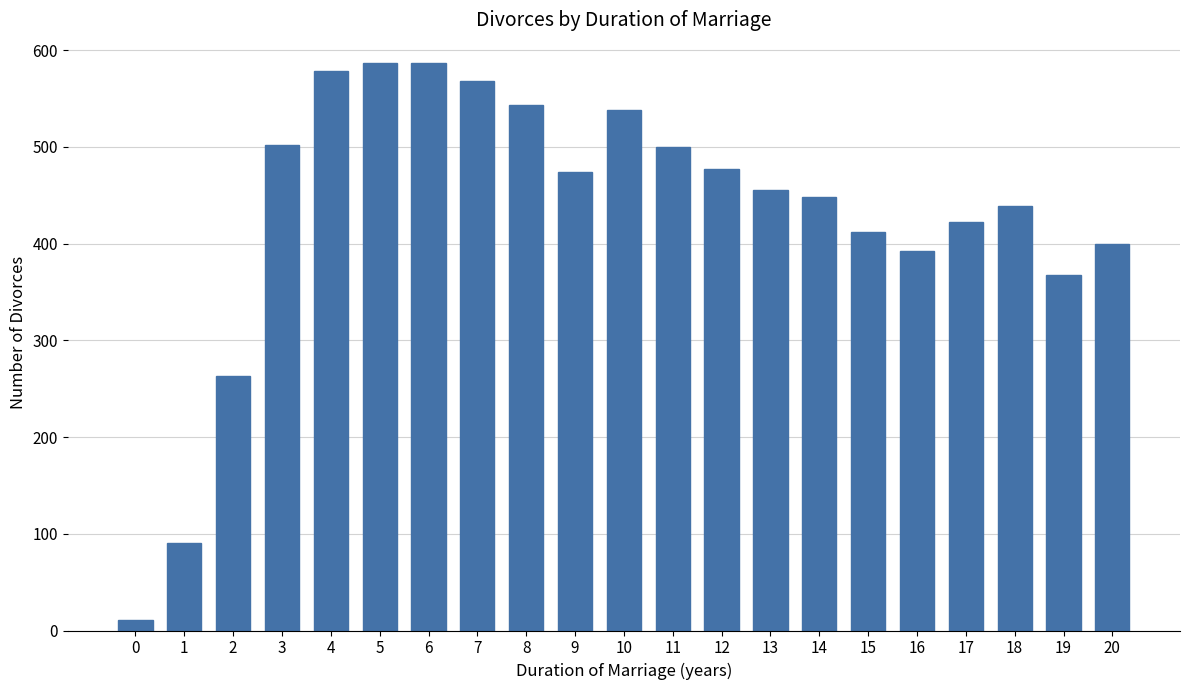

Is it true that the value at 14 is 216?

False